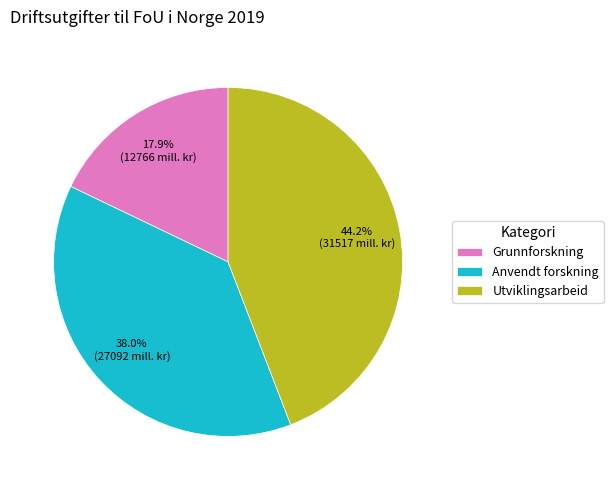

What percentage do Grunnforskning and Utviklingsarbeid together represent?

62.0%